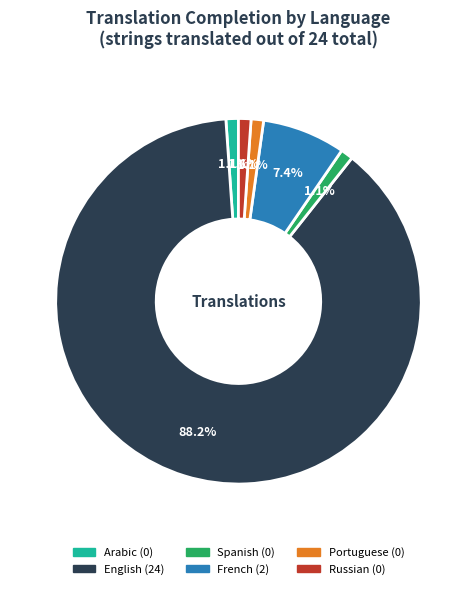

How many segments does this pie chart have?

6